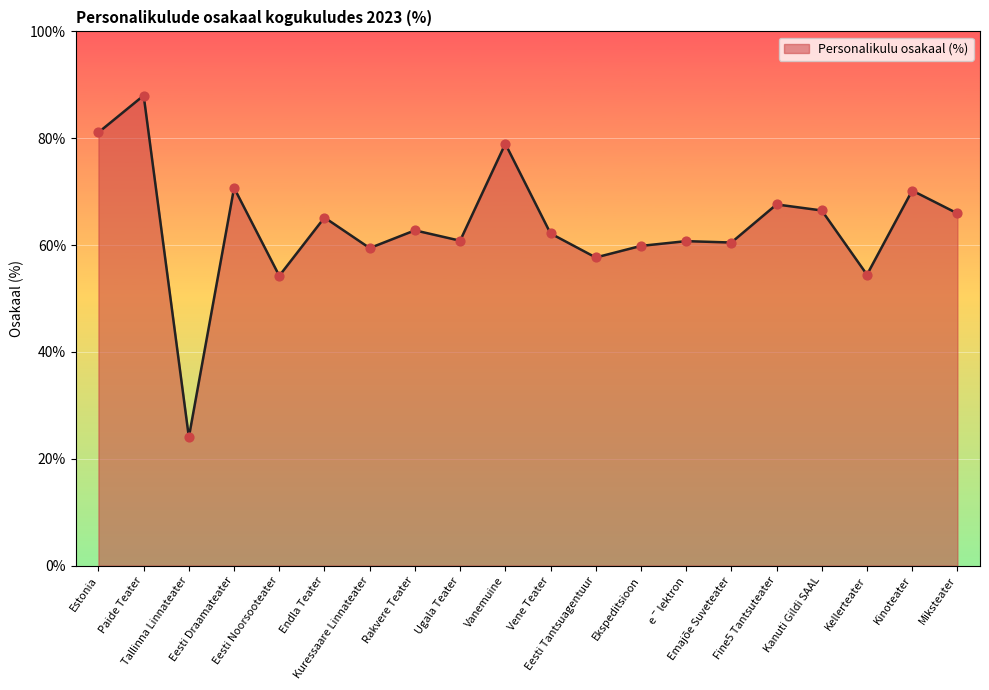

What is the ratio of the value at Tallinna Linnateater to the value at Ugala Teater?

0.4